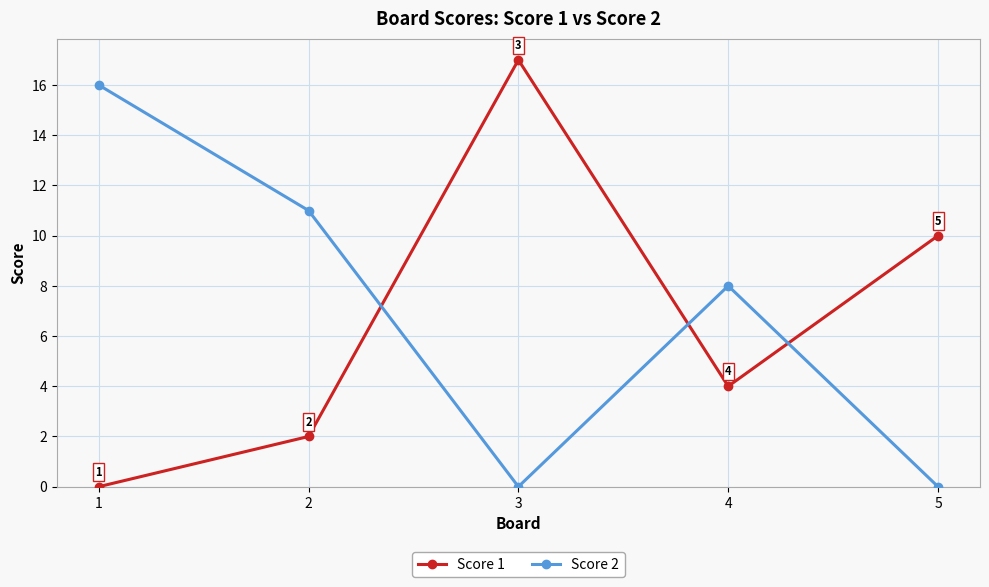

What is the value of the Score 2 point at the 4th from the left?

8